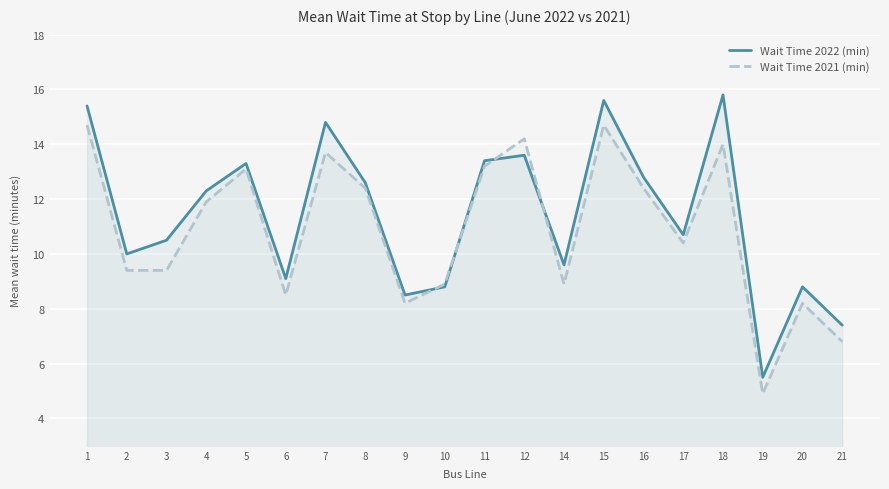

Reading left to right, transcribe all the data shown in this chart.

Wait Time 2022 (min): 1=15.4	2=10.0	3=10.5	4=12.3	5=13.3	6=9.1	7=14.8	8=12.6	9=8.5	10=8.8	11=13.4	12=13.6	14=9.6	15=15.6	16=12.8	17=10.7	18=15.8	19=5.5	20=8.8	21=7.4
Wait Time 2021 (min): 1=14.7	2=9.4	3=9.4	4=11.9	5=13.1	6=8.5	7=13.7	8=12.4	9=8.2	10=8.9	11=13.2	12=14.2	14=8.9	15=14.7	16=12.4	17=10.4	18=14.0	19=4.9	20=8.2	21=6.8